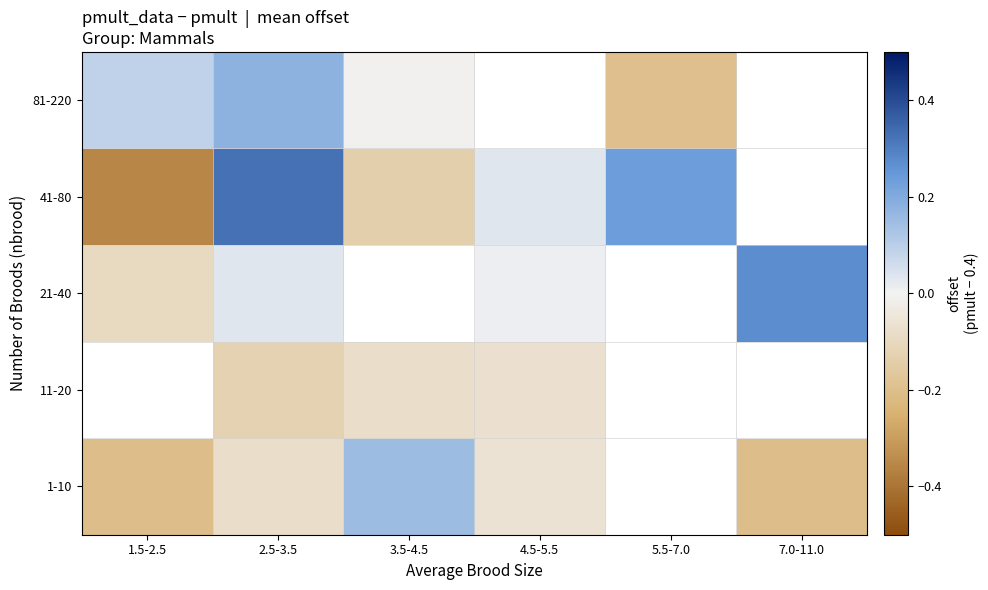

Between 2.5-3.5 and 1.5-2.5, which is larger?

2.5-3.5